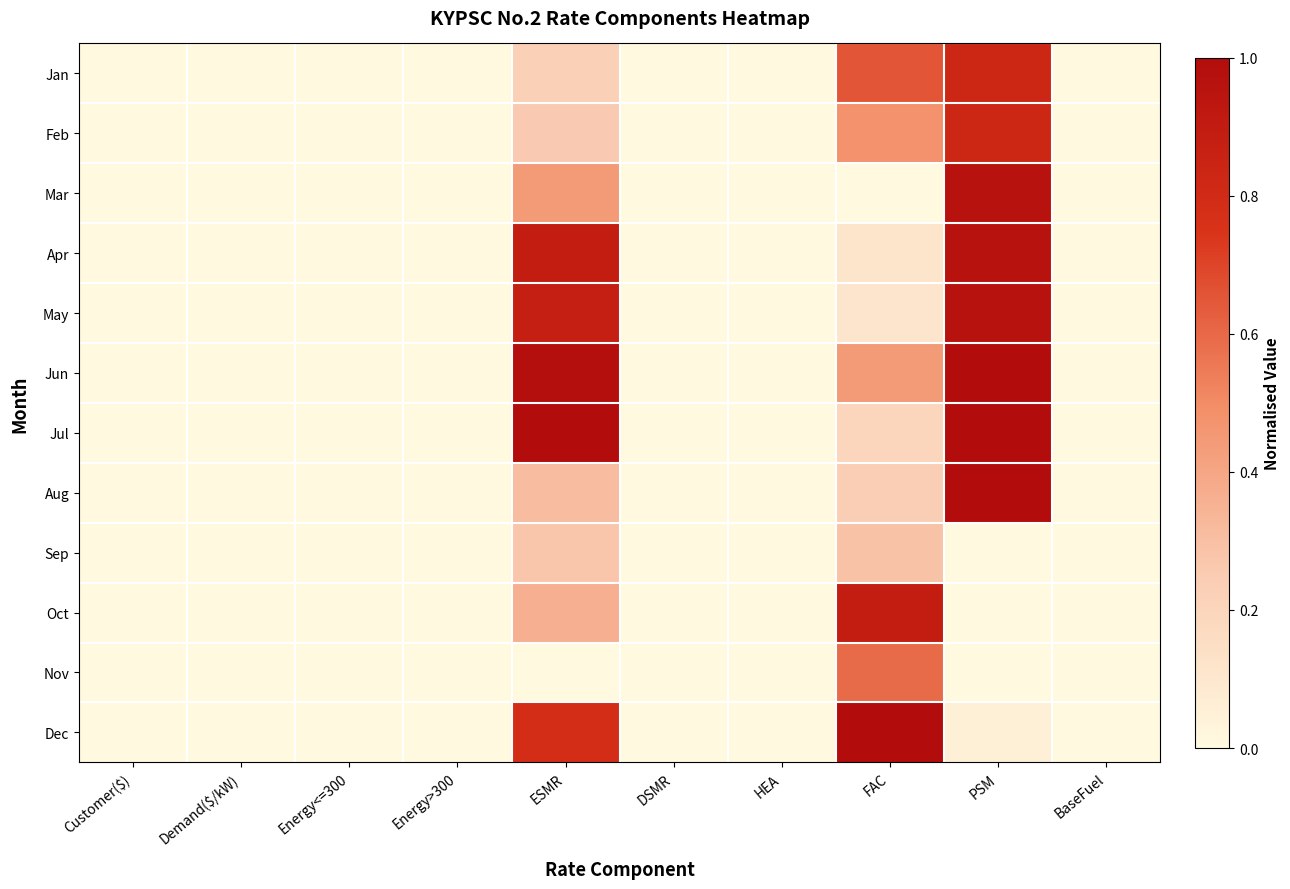

Reading left to right, what are all the values shown in this chart?

Jan: Customer($)=0.0	Demand($/kW)=0.0	Energy<=300=0.0	Energy>300=0.0	ESMR=0.2	DSMR=0.0	HEA=0.0	FAC=0.7	PSM=0.8	BaseFuel=0.0
Feb: Customer($)=0.0	Demand($/kW)=0.0	Energy<=300=0.0	Energy>300=0.0	ESMR=0.3	DSMR=0.0	HEA=0.0	FAC=0.5	PSM=0.8	BaseFuel=0.0
Mar: Customer($)=0.0	Demand($/kW)=0.0	Energy<=300=0.0	Energy>300=0.0	ESMR=0.4	DSMR=0.0	HEA=0.0	FAC=0.0	PSM=1.0	BaseFuel=0.0
Apr: Customer($)=0.0	Demand($/kW)=0.0	Energy<=300=0.0	Energy>300=0.0	ESMR=0.9	DSMR=0.0	HEA=0.0	FAC=0.1	PSM=1.0	BaseFuel=0.0
May: Customer($)=0.0	Demand($/kW)=0.0	Energy<=300=0.0	Energy>300=0.0	ESMR=0.9	DSMR=0.0	HEA=0.0	FAC=0.1	PSM=1.0	BaseFuel=0.0
Jun: Customer($)=0.0	Demand($/kW)=0.0	Energy<=300=0.0	Energy>300=0.0	ESMR=1.0	DSMR=0.0	HEA=0.0	FAC=0.4	PSM=1.0	BaseFuel=0.0
Jul: Customer($)=0.0	Demand($/kW)=0.0	Energy<=300=0.0	Energy>300=0.0	ESMR=1.0	DSMR=0.0	HEA=0.0	FAC=0.2	PSM=1.0	BaseFuel=0.0
Aug: Customer($)=0.0	Demand($/kW)=0.0	Energy<=300=0.0	Energy>300=0.0	ESMR=0.3	DSMR=0.0	HEA=0.0	FAC=0.2	PSM=1.0	BaseFuel=0.0
Sep: Customer($)=0.0	Demand($/kW)=0.0	Energy<=300=0.0	Energy>300=0.0	ESMR=0.3	DSMR=0.0	HEA=0.0	FAC=0.3	PSM=0.0	BaseFuel=0.0
Oct: Customer($)=0.0	Demand($/kW)=0.0	Energy<=300=0.0	Energy>300=0.0	ESMR=0.4	DSMR=0.0	HEA=0.0	FAC=0.9	PSM=0.0	BaseFuel=0.0
Nov: Customer($)=0.0	Demand($/kW)=0.0	Energy<=300=0.0	Energy>300=0.0	ESMR=0.0	DSMR=0.0	HEA=0.0	FAC=0.6	PSM=0.0	BaseFuel=0.0
Dec: Customer($)=0.0	Demand($/kW)=0.0	Energy<=300=0.0	Energy>300=0.0	ESMR=0.8	DSMR=0.0	HEA=0.0	FAC=1.0	PSM=0.1	BaseFuel=0.0